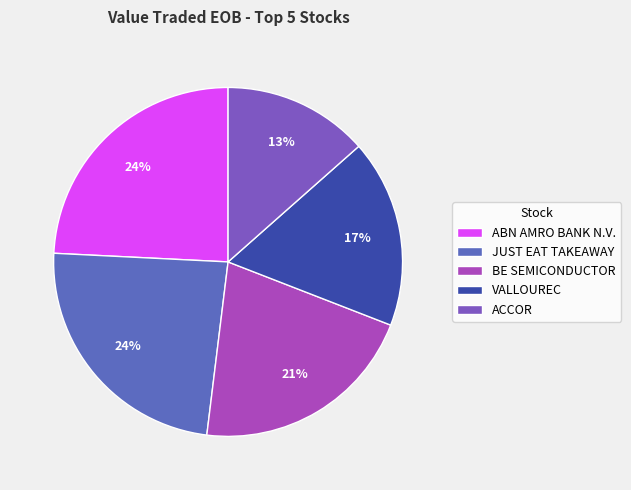

Rank the categories by value from highest to lowest.

ABN AMRO BANK N.V., JUST EAT TAKEAWAY, BE SEMICONDUCTOR, VALLOUREC, ACCOR